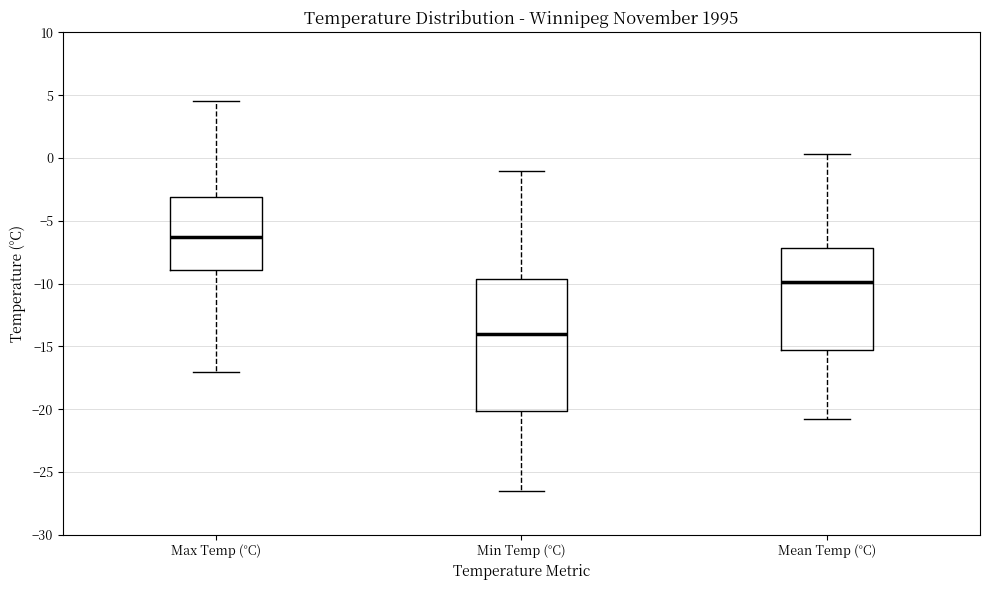

Comparing the boxes themselves (not the whiskers), which one is the tallest?

Min Temp (°C)